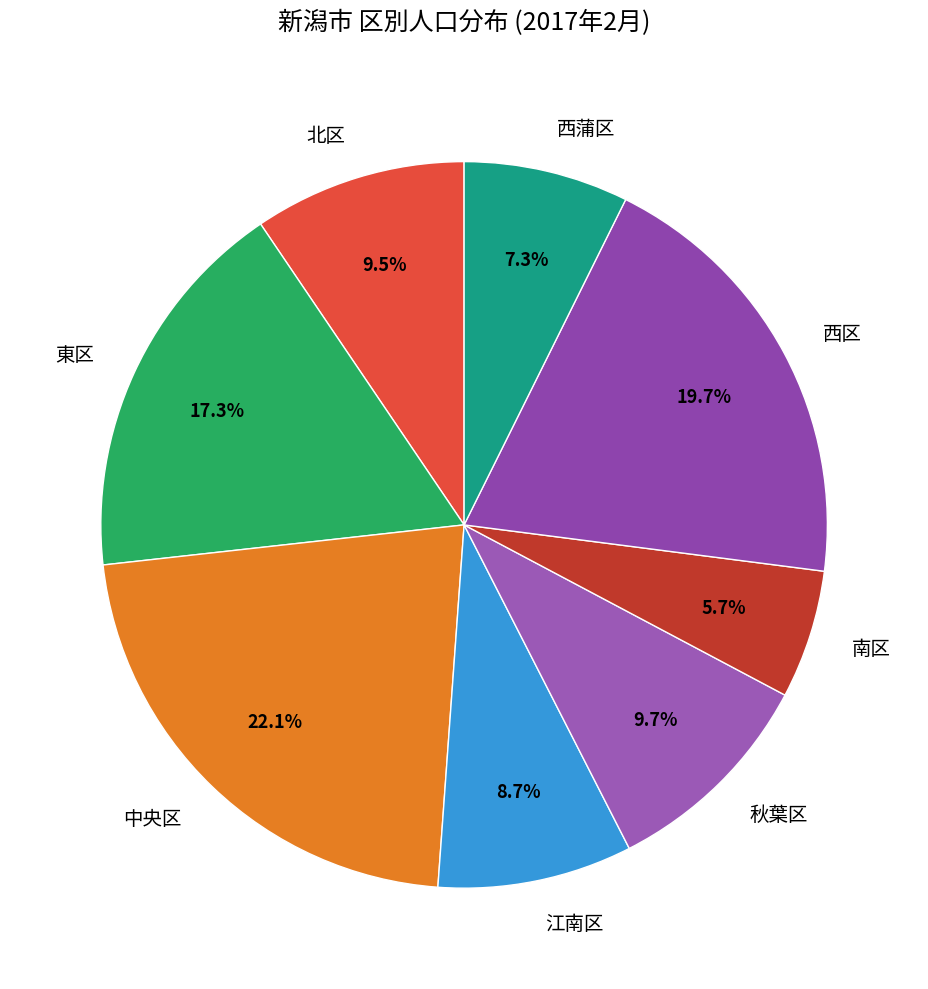

Which has a higher value, 江南区 or 北区?

北区